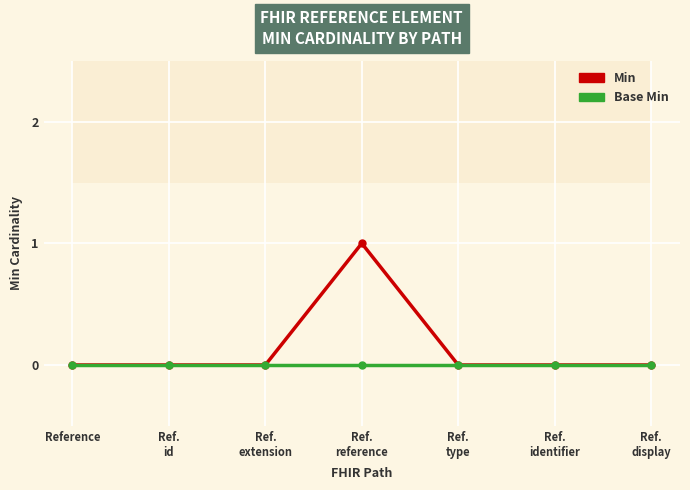

Which series has the largest total across all categories?

Min